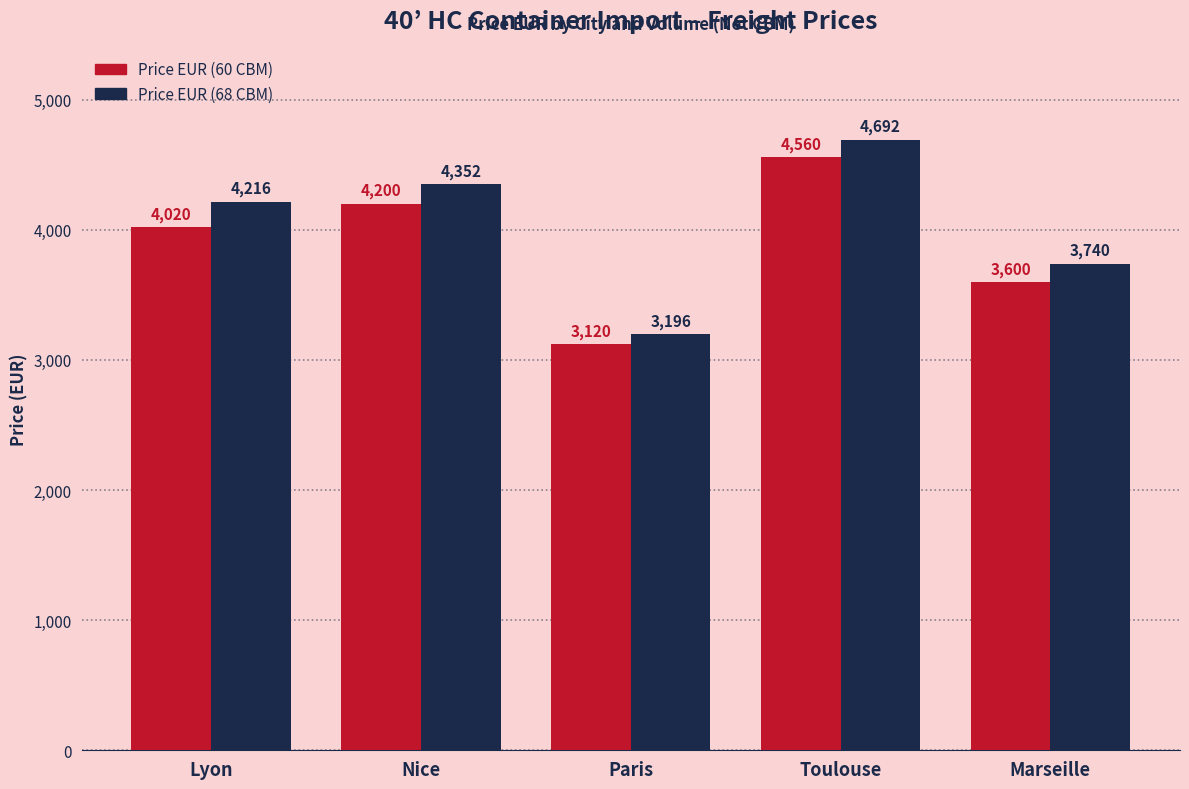

Rank the series at Toulouse from highest to lowest value.

Price EUR (68 CBM), Price EUR (60 CBM)